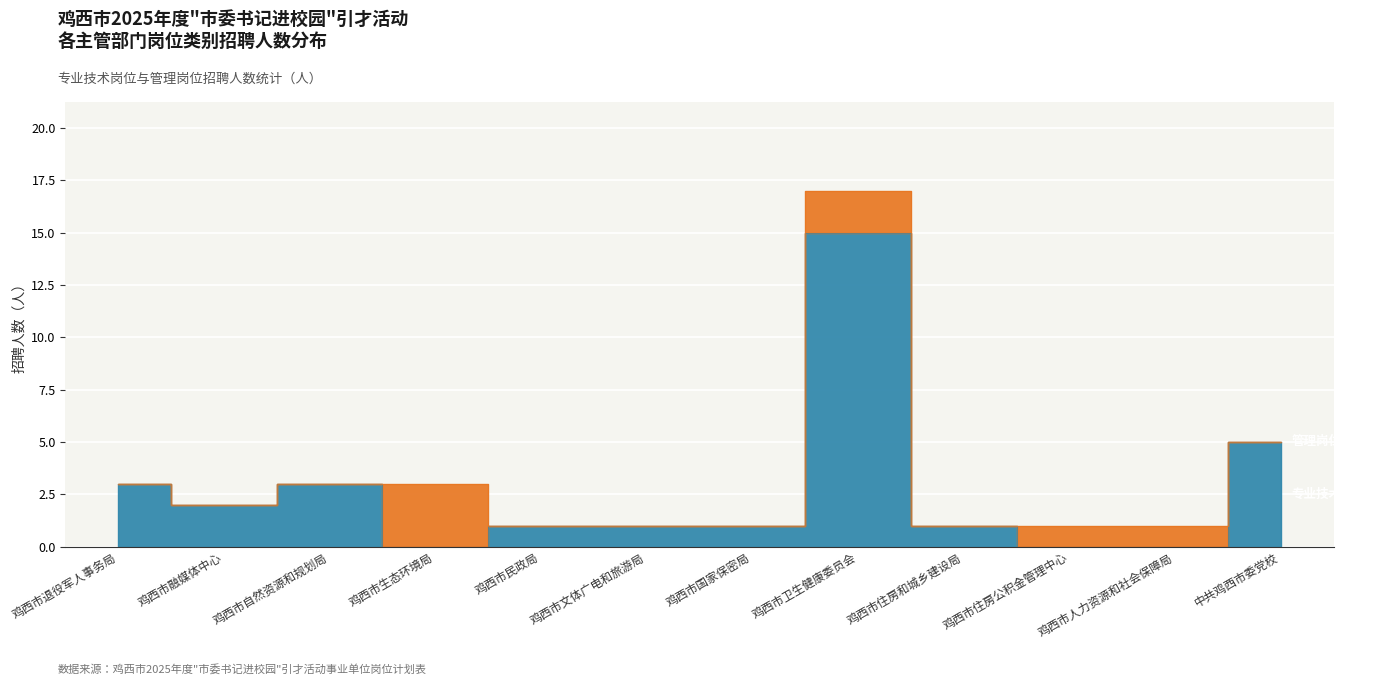

Reading right to left, list all the values displayed in this chart.

5	0	0	1	15	1	1	1	0	3	2	3